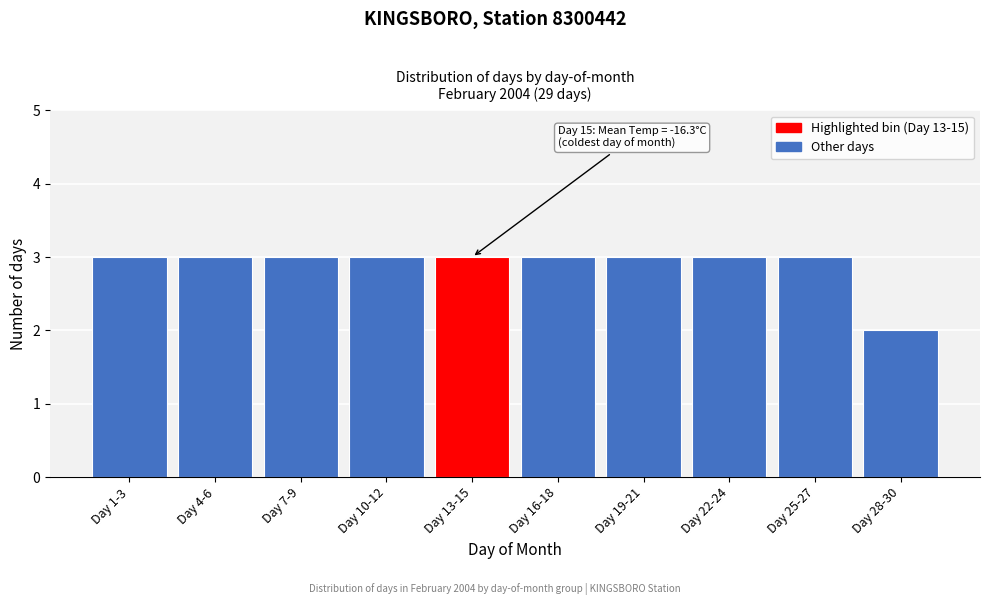

Reading right to left, transcribe all the data shown in this chart.

Day 28-30=2	Day 25-27=3	Day 22-24=3	Day 19-21=3	Day 16-18=3	Day 13-15=3	Day 10-12=3	Day 7-9=3	Day 4-6=3	Day 1-3=3